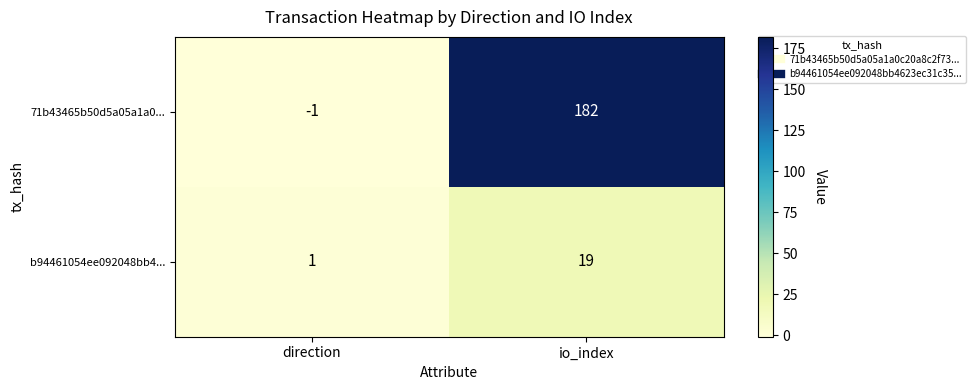

Which series has the largest total across all categories?

71b43465b50d5a05a1a0...